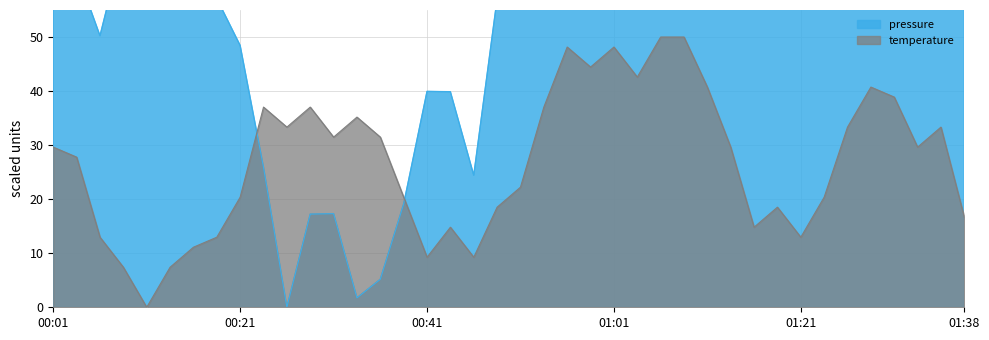

What is the value of the temperature point at the 2nd from the left?

27.8